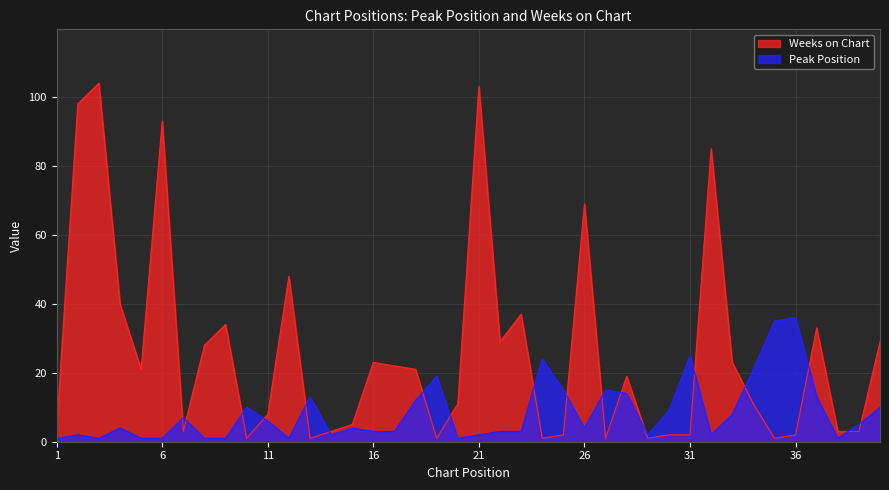

Reading left to right, what are all the values shown in this chart?

Peak Position: 1=1	2=2	3=1	4=4	5=1	6=1	7=7	8=1	9=1	10=10	11=6	12=1	13=13	14=2	15=4	16=3	17=3	18=12	19=19	20=1	21=2	22=3	23=3	24=24	25=15	26=4	27=15	28=14	29=2	30=9	31=25	32=2	33=8	34=21	35=35	36=36	37=13	38=1	39=5	40=10
Weeks on Chart: 1=4	2=98	3=104	4=40	5=21	6=93	7=3	8=28	9=34	10=1	11=8	12=48	13=1	14=3	15=5	16=23	17=22	18=21	19=1	20=11	21=103	22=29	23=37	24=1	25=2	26=69	27=1	28=19	29=1	30=2	31=2	32=85	33=23	34=11	35=1	36=2	37=33	38=3	39=3	40=29